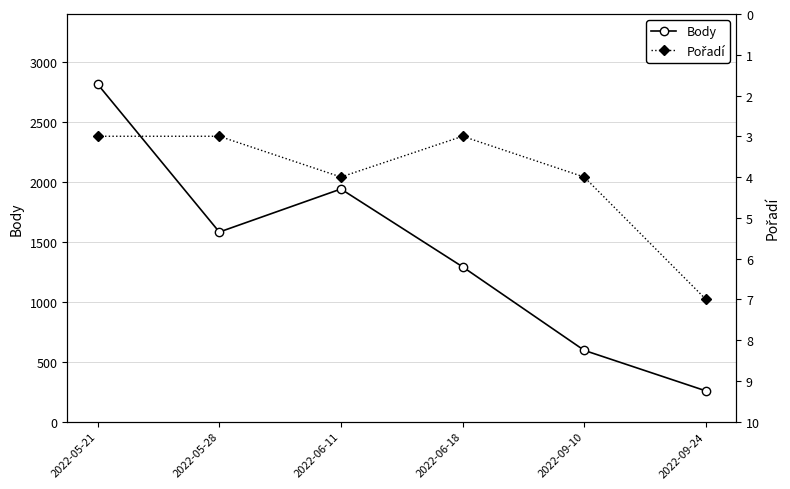

Reading left to right, extract all data points from this chart.

Body: 2022-05-21=2814	2022-05-28=1581	2022-06-11=1940	2022-06-18=1291	2022-09-10=594	2022-09-24=256
Pořadí: 2022-05-21=3	2022-05-28=3	2022-06-11=4	2022-06-18=3	2022-09-10=4	2022-09-24=7